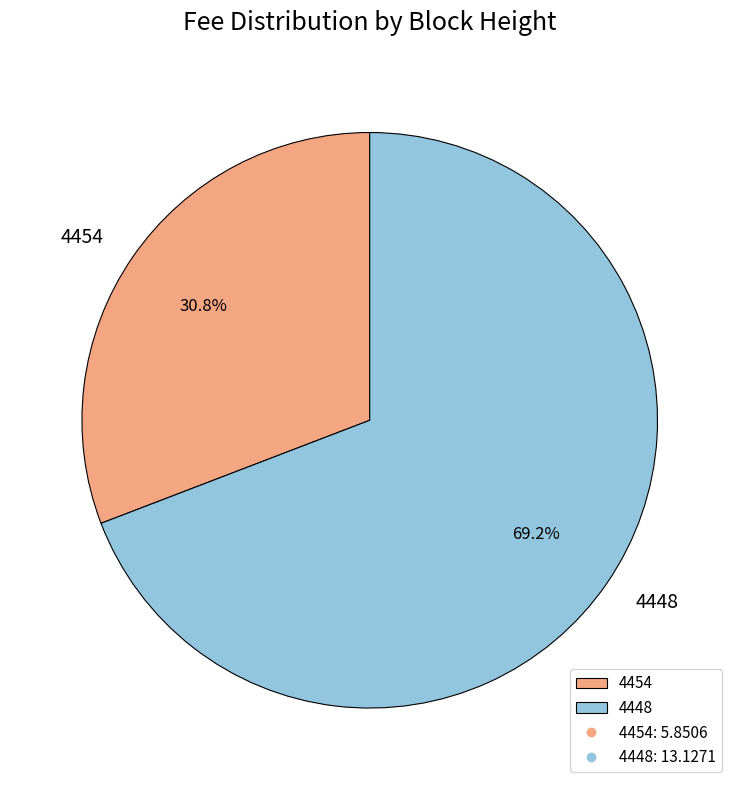

What percentage is NOT represented by 4448?

30.8%